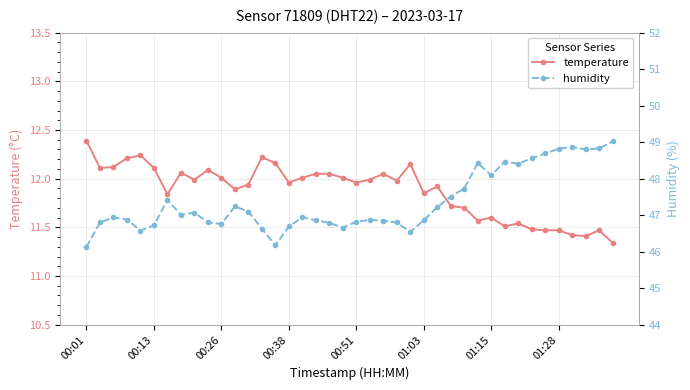

Which category has the lowest value in the humidity series?

00:01